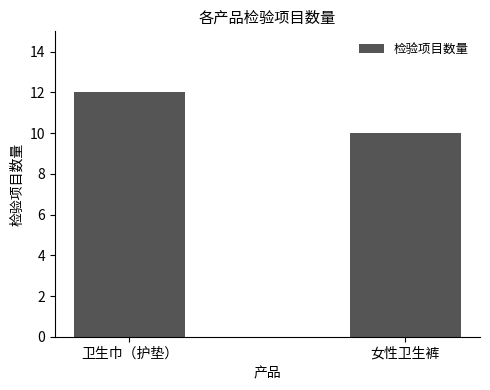

What is the difference between the values at 卫生巾（护垫） and 女性卫生裤?

2